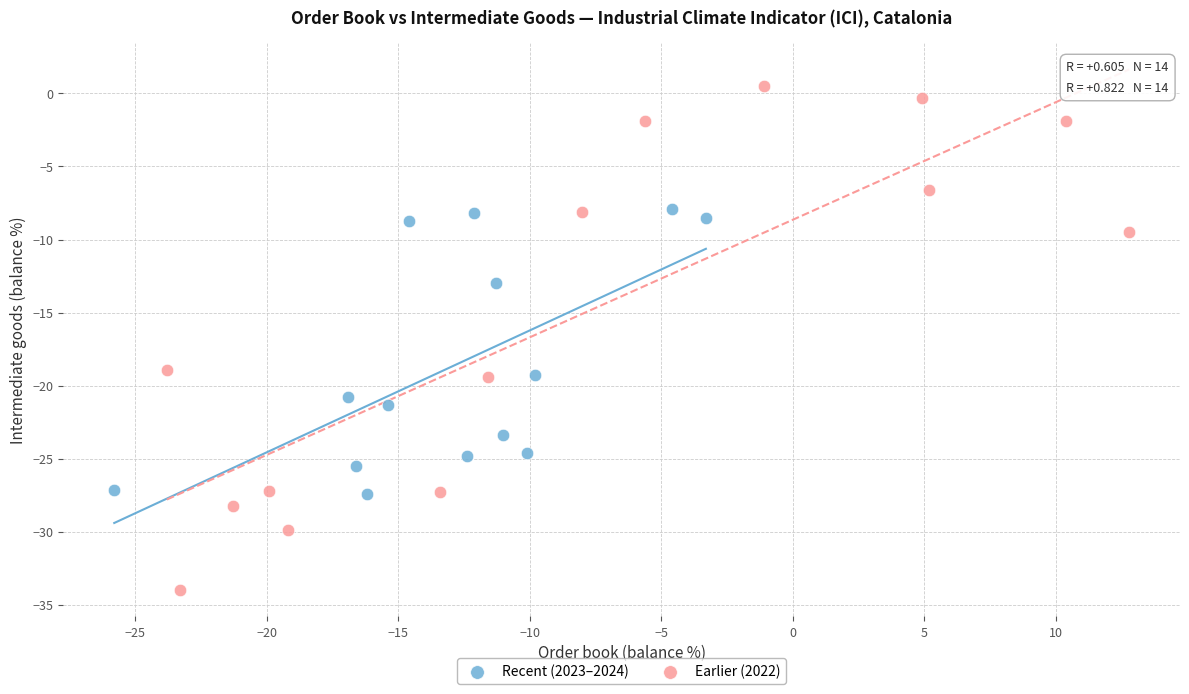

Which series has the largest Y range (max minus min)?

Earlier (2022)